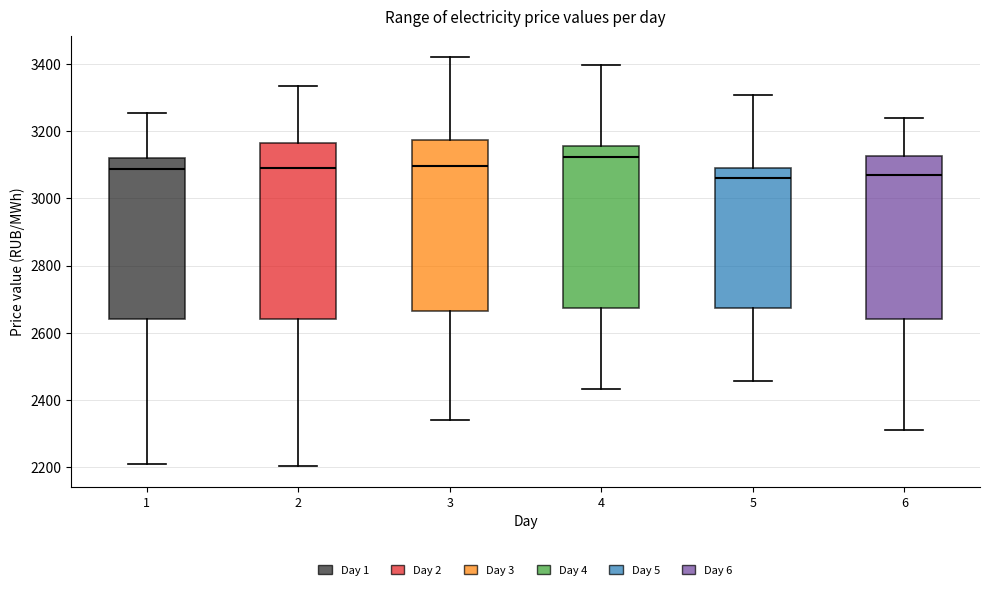

Reading left to right, transcribe this box plot: for each box, give where its median line is, the range the box spans, and where its two whiskers end, as read against the y-axis. The values are not printed on the chart, so give them approximately, as read against the axis.

1: median 3080, box 2640 to 3120, whiskers 2220 to 3260
2: median 3100, box 2640 to 3160, whiskers 2200 to 3340
3: median 3100, box 2660 to 3180, whiskers 2340 to 3420
4: median 3120, box 2680 to 3160, whiskers 2440 to 3400
5: median 3060, box 2680 to 3080, whiskers 2460 to 3300
6: median 3060, box 2640 to 3120, whiskers 2320 to 3240